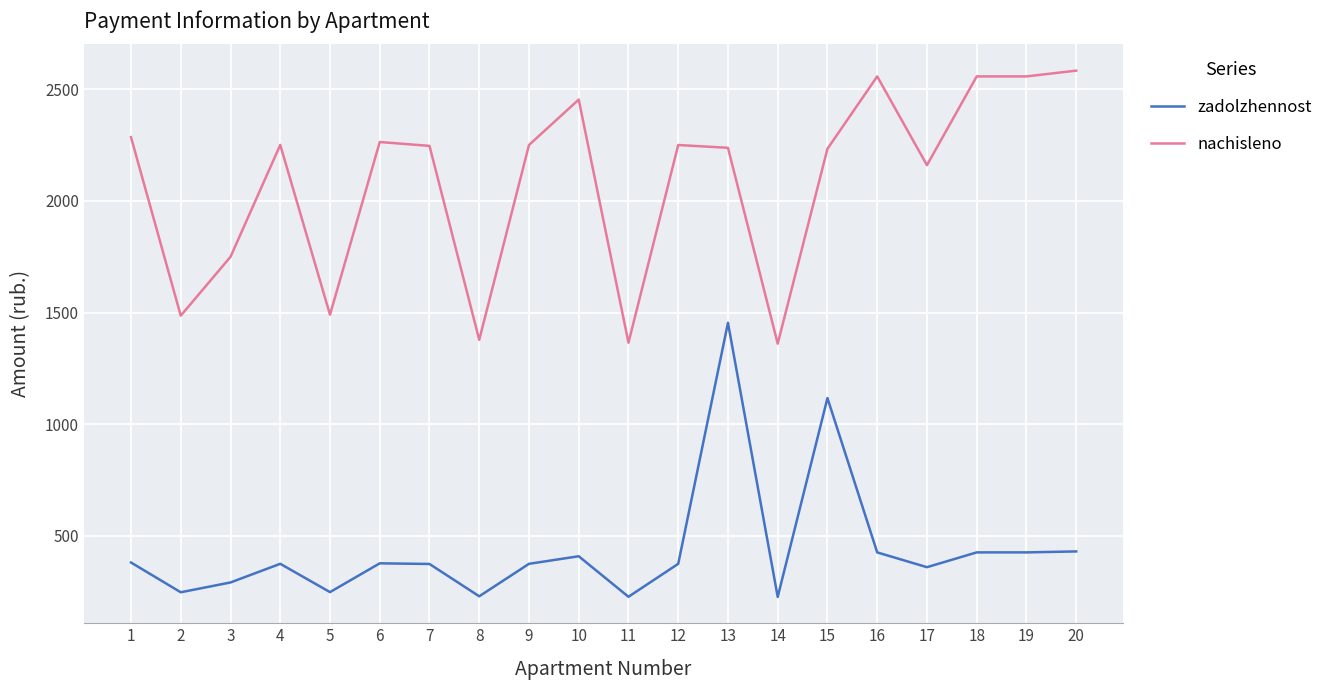

Where is zadolzhennost nearest to the value 840?

15